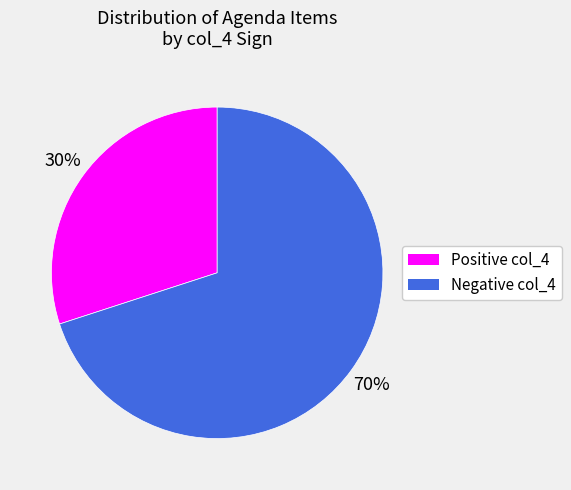

Is there any slice that represents more than half of the pie?

Yes